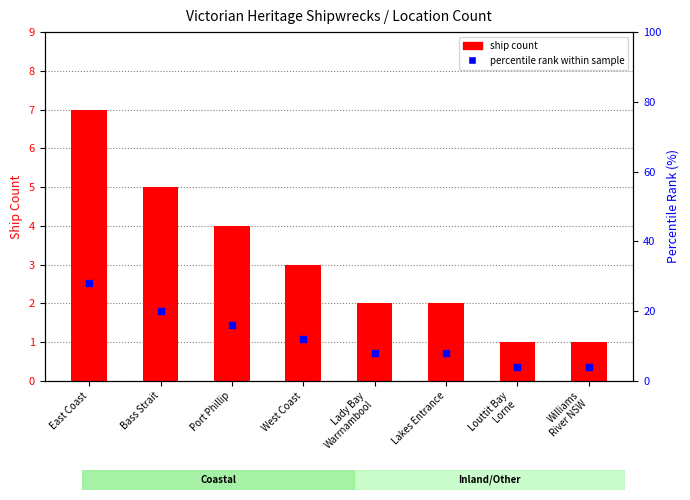

Which series has the largest total across all categories?

percentile rank within sample